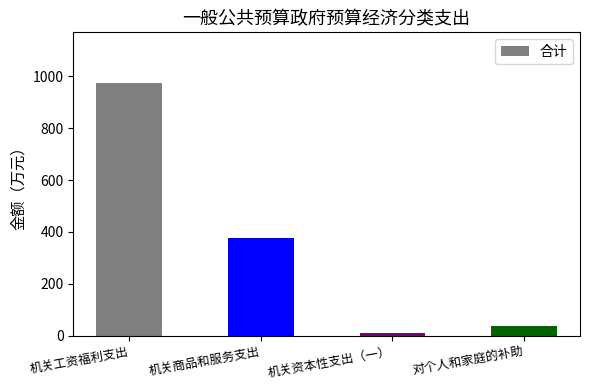

What is the average value?

350.0